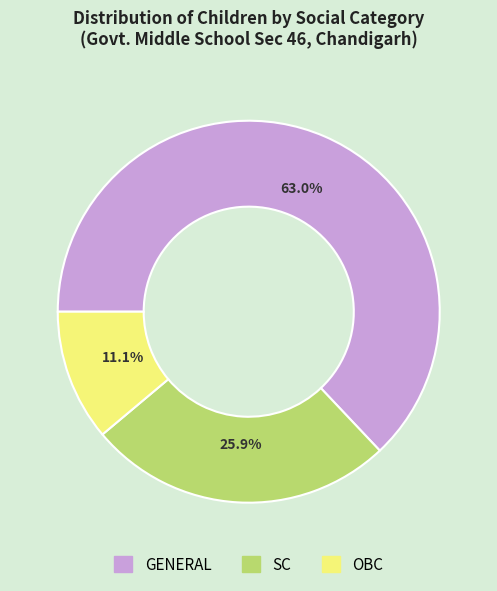

To the nearest percent, what is the average slice percentage?

33%